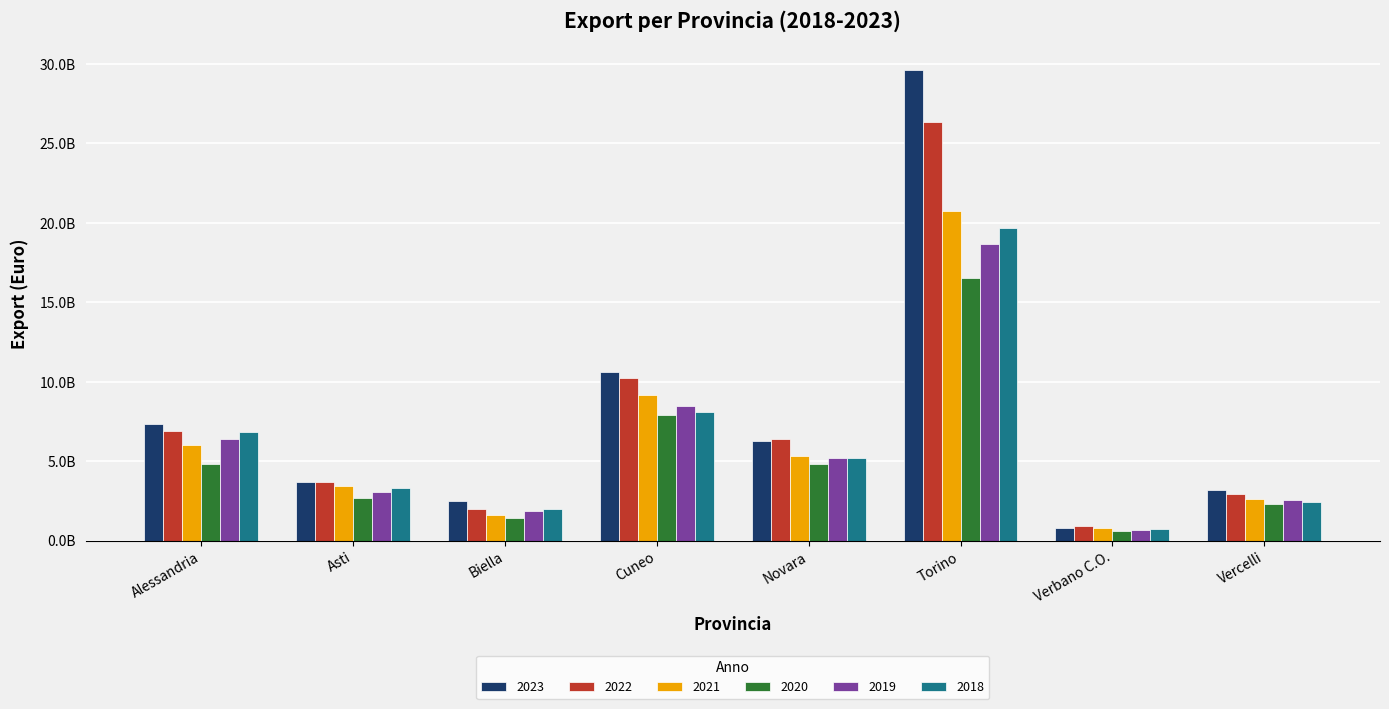

Where is 2021 nearest to the value 10768386094?

Cuneo